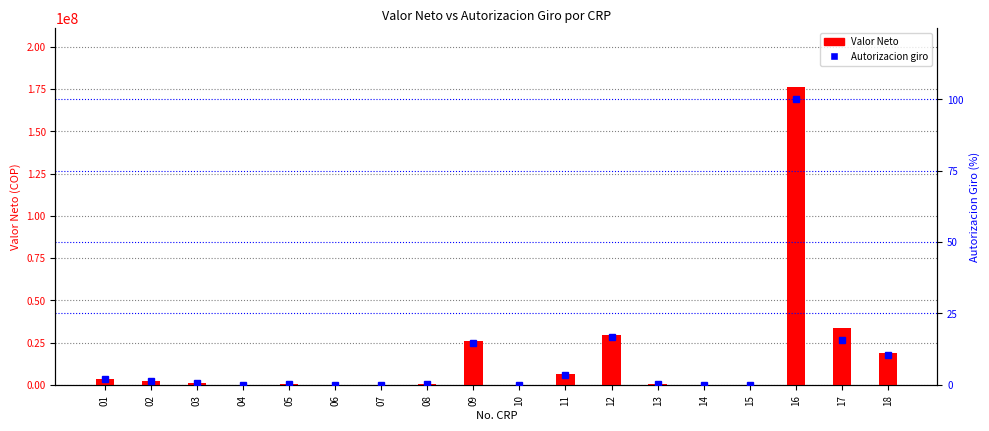

Between 01 and 17, which series saw the biggest shift?

Valor Neto